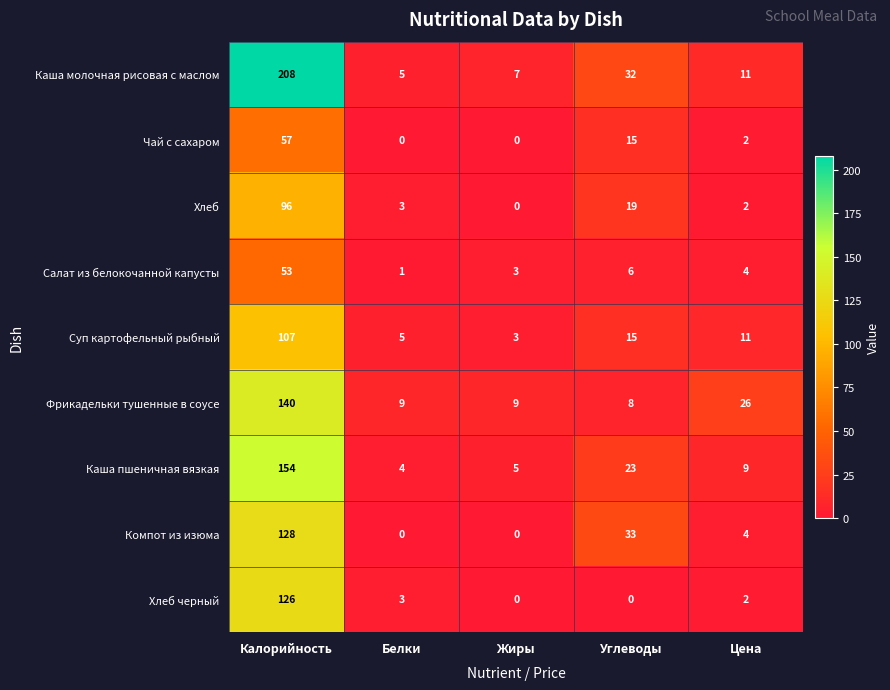

What is the difference between the maximum and second lowest values in the Компот из изюма series?

128